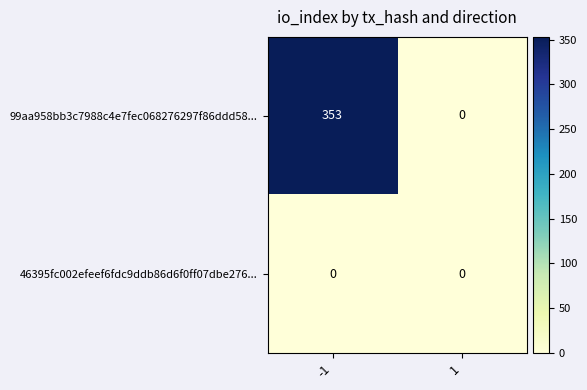

What is the sum of the 99aa958bb3c7988c4e7fec068276297f86ddd58... values at 1 and -1?

353